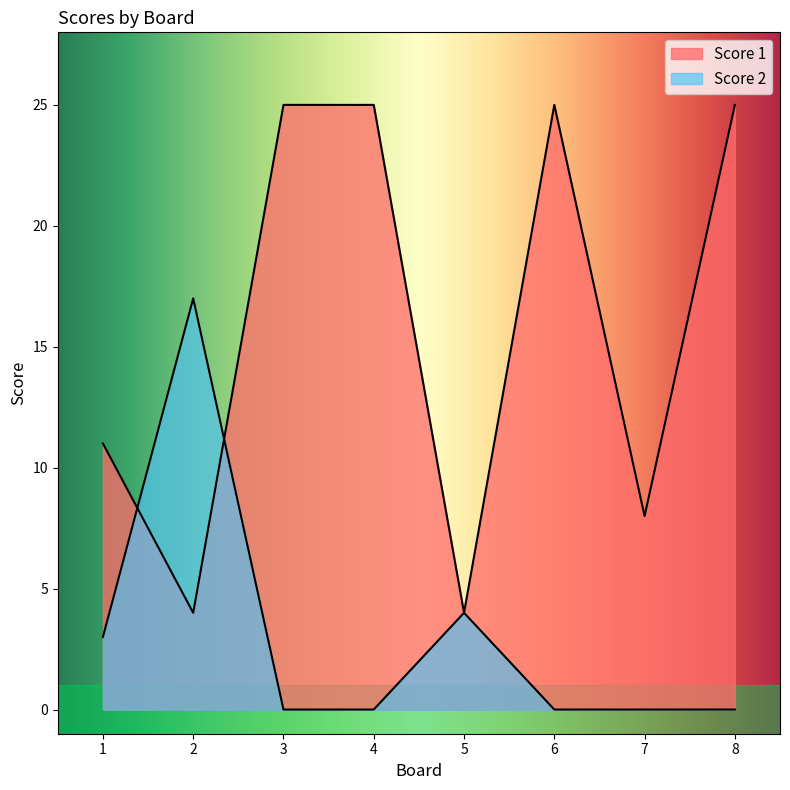

How many intersections are there between Score 1 and Score 2?

2